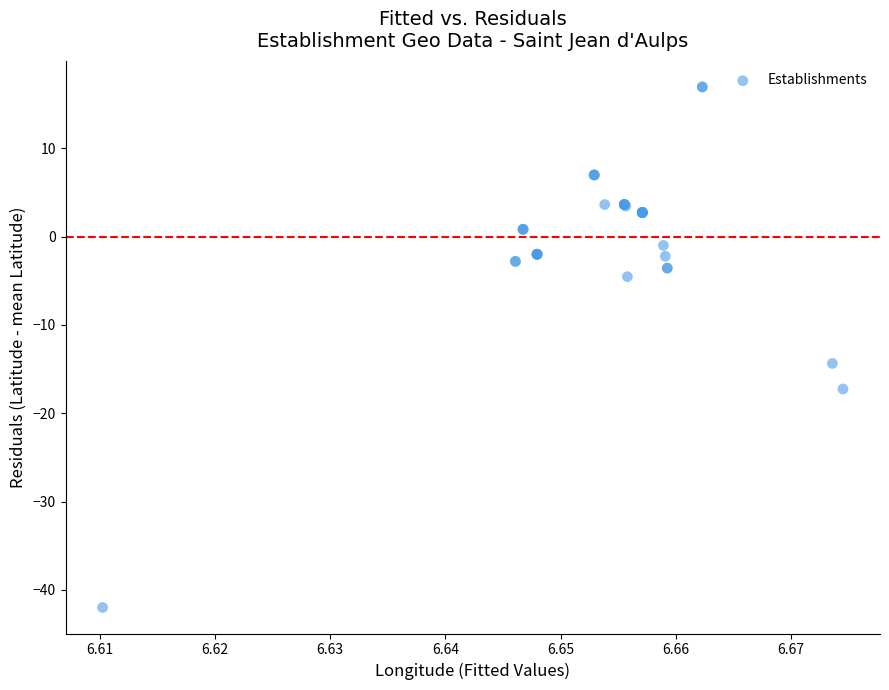

What Y value in the scatter plot is closest to -12?

-14.4